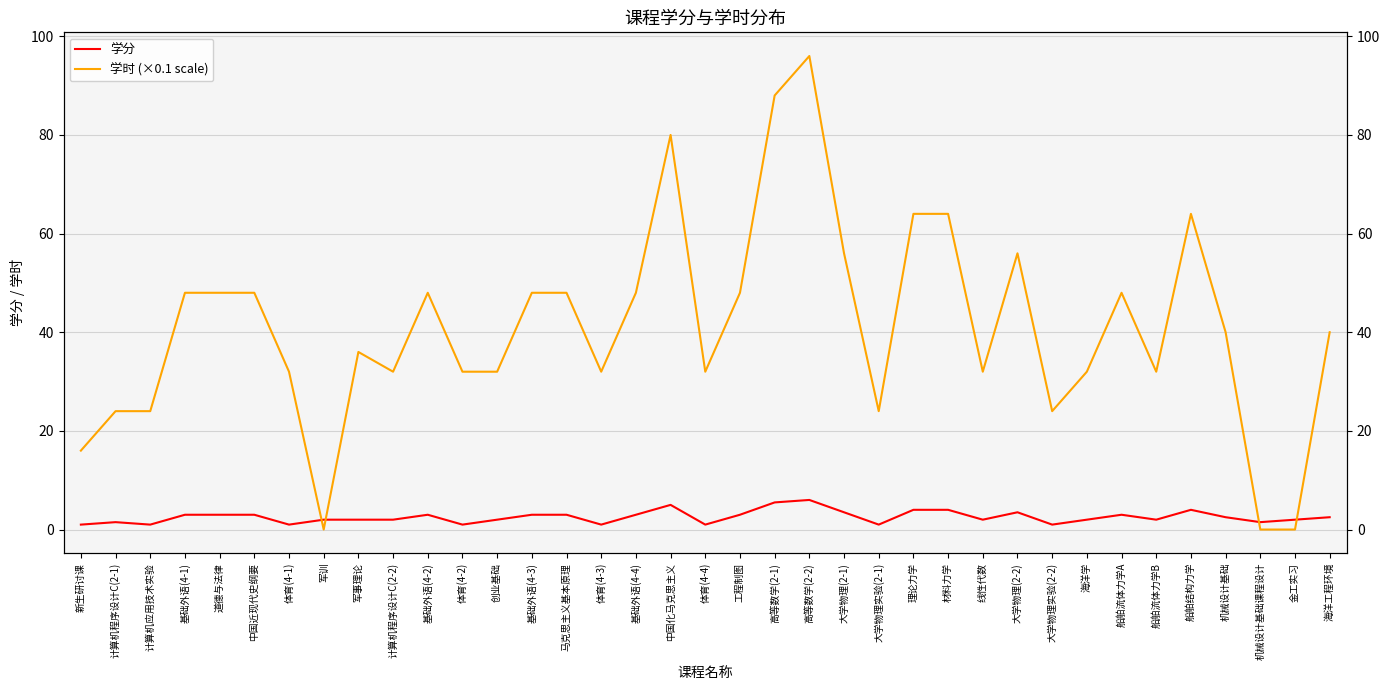

How many interior local valleys does the 学分 series have?

10